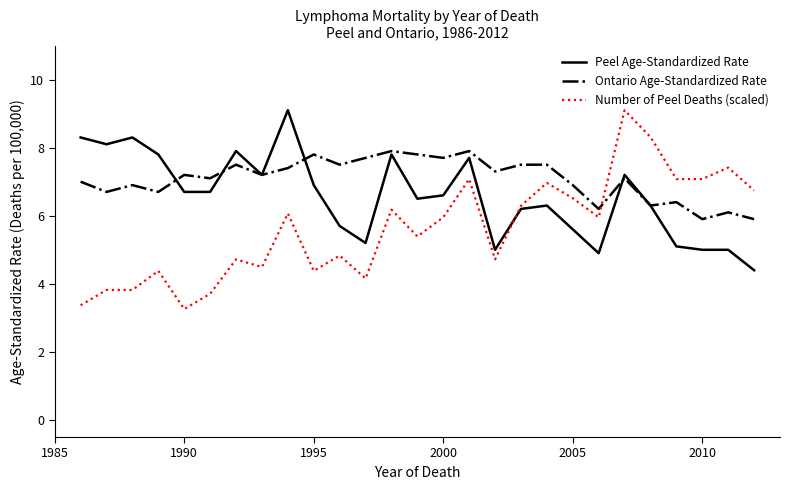

Which series has the largest total across all categories?

Ontario Age-Standardized Rate